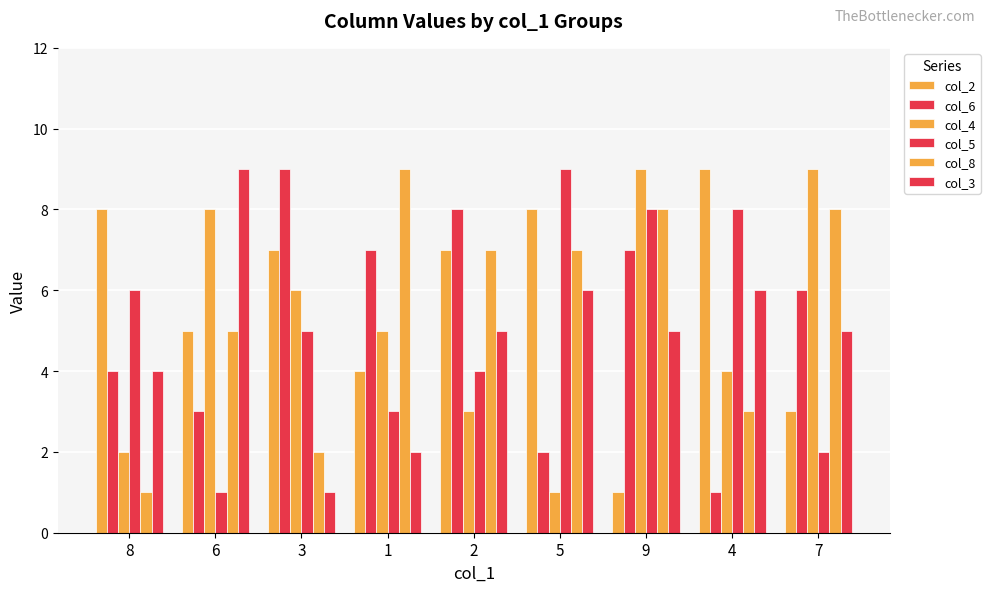

How many data points does each series have?

9